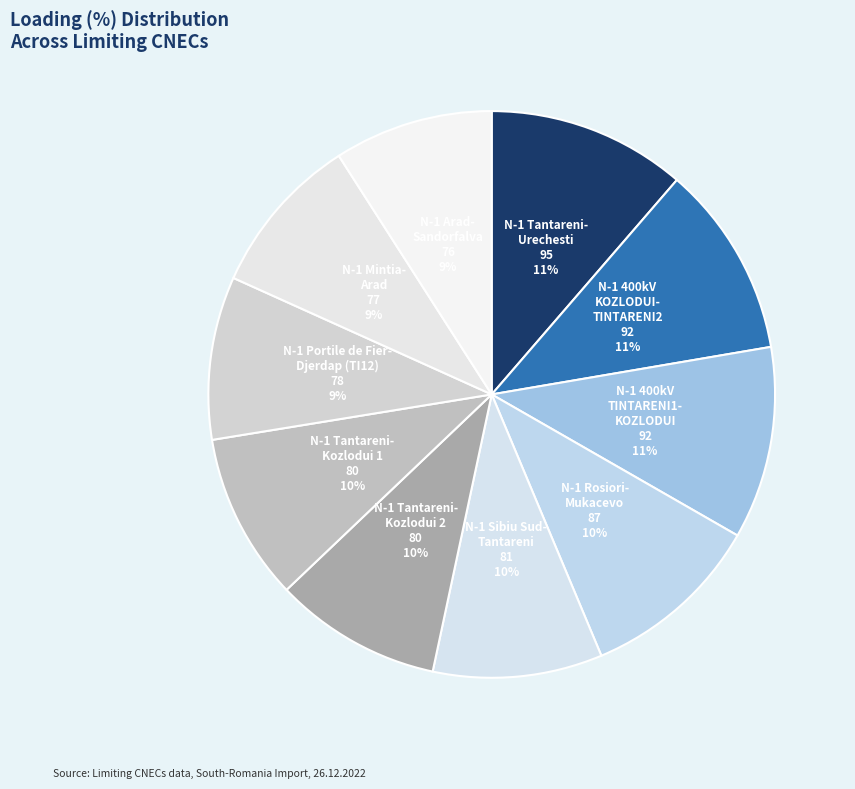

Which category has the biggest portion of the pie?

N-1 Tantareni-Urechesti